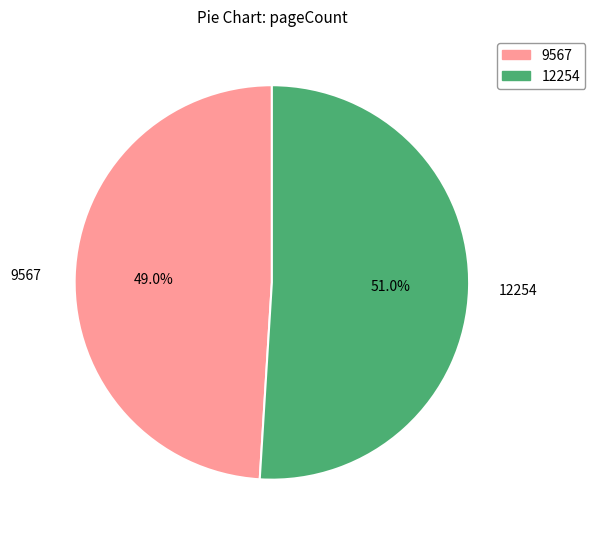

Combined, what portion of the pie is 9567 and 12254?

100.0%